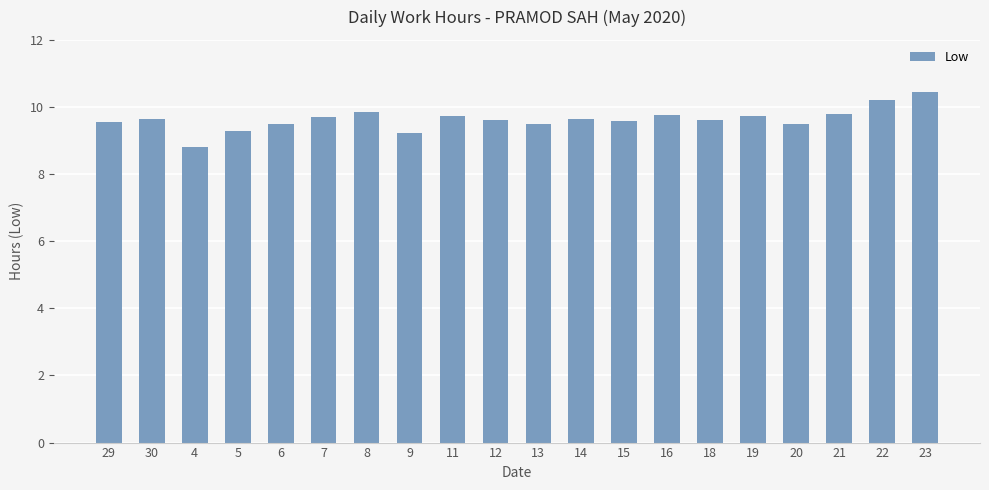

How many data points are above 9?

19